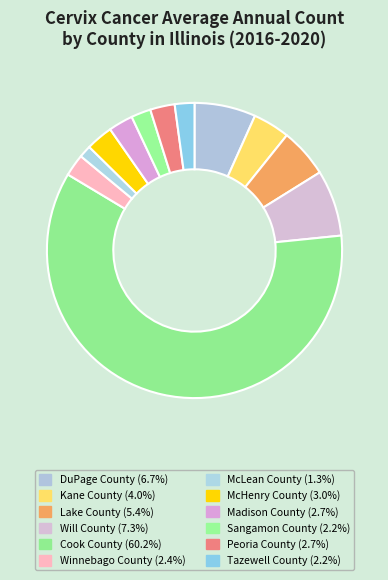

True or false: Cook County accounts for 60% of the total.

True